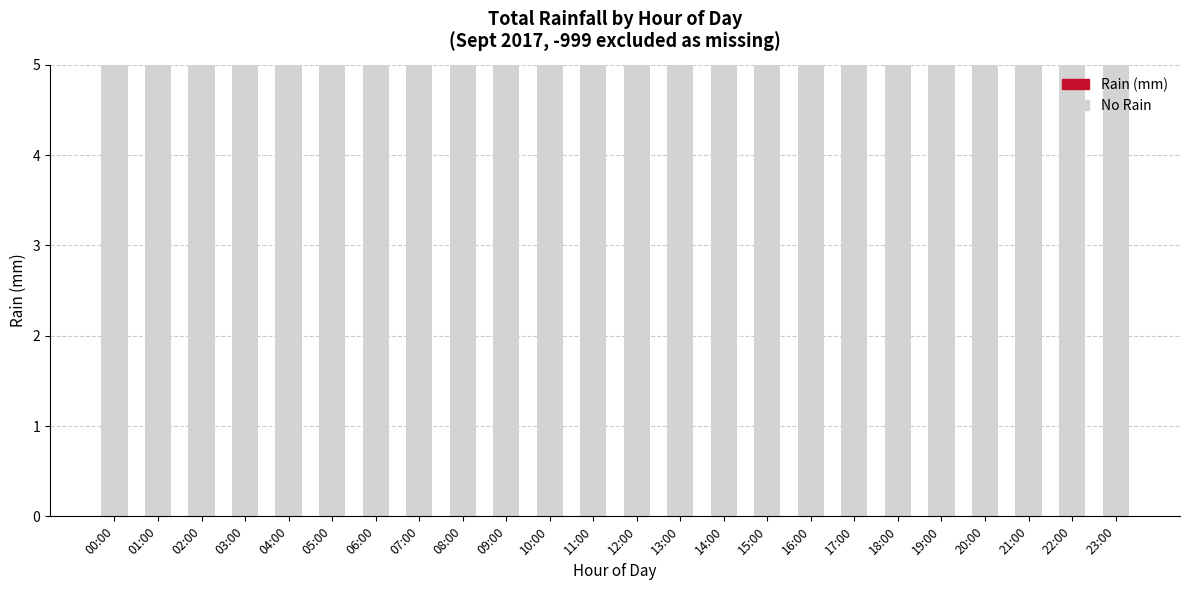

What is the sum of the No Rain values at 16:00 and 12:00?

10